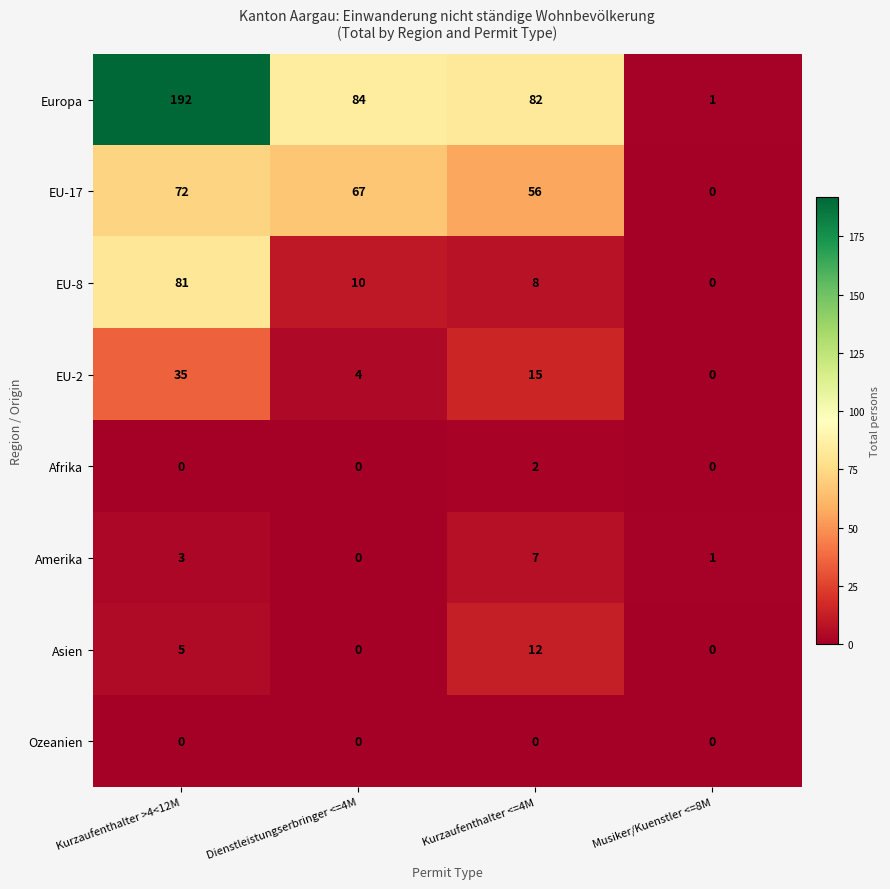

Which series has the widest spread of values?

Europa